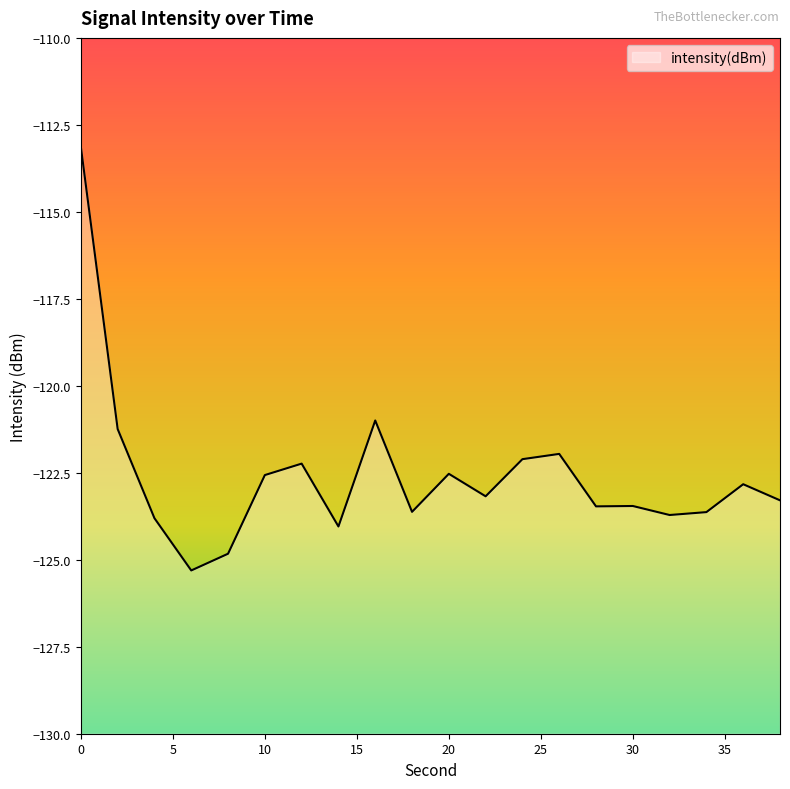

What is the value of the 16th point from the left?

-123.5